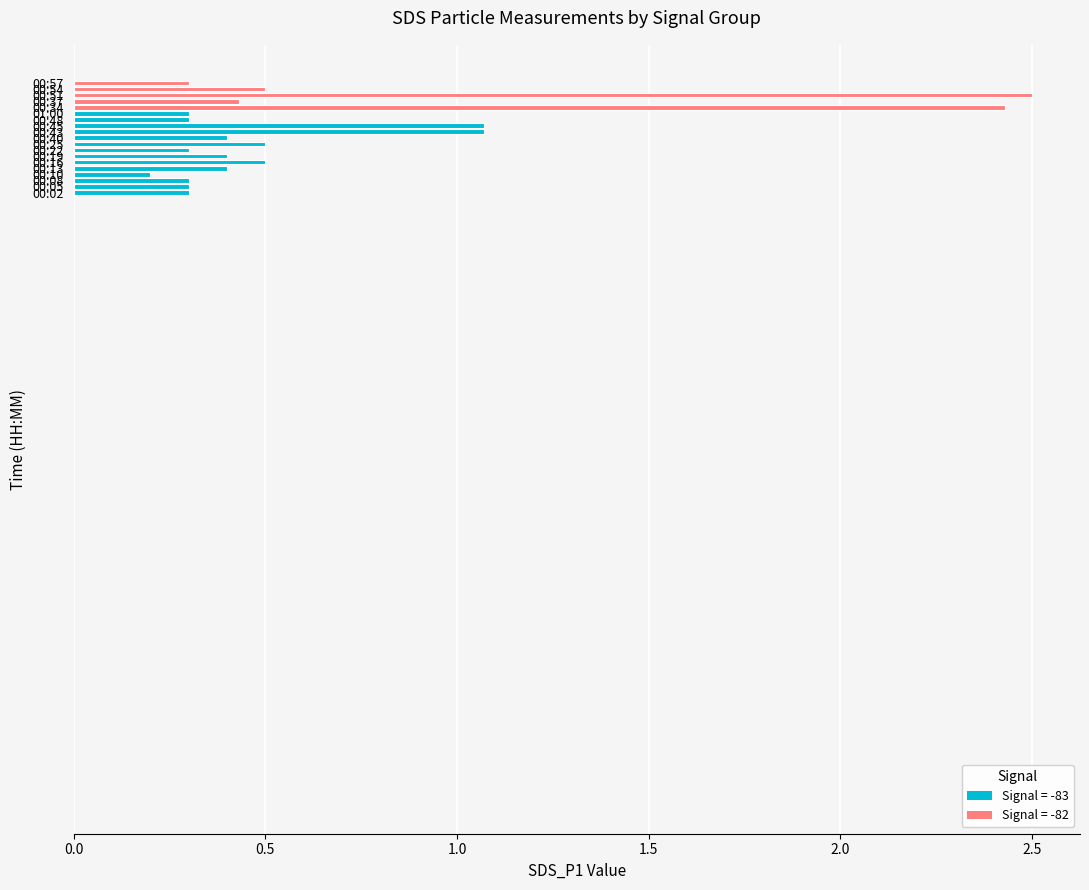

Are the bars horizontal?

Yes